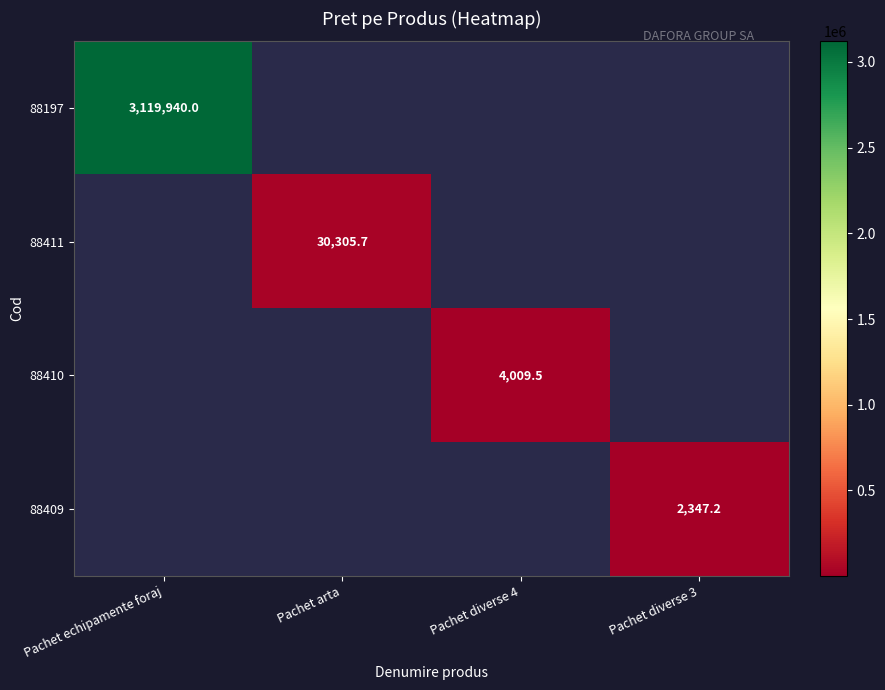

Is the value of 88411 at Pachet arta greater than the value of 88409 at Pachet diverse 3?

Yes